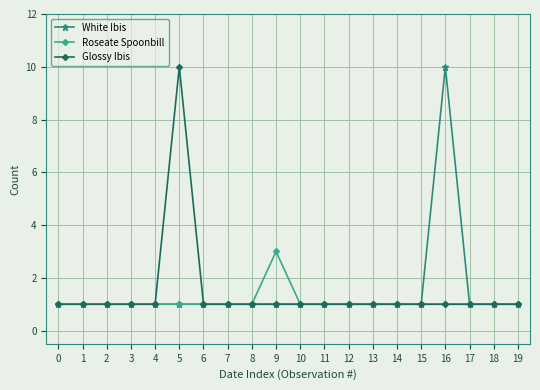

What is the spread (max minus min) of values at 5?

9